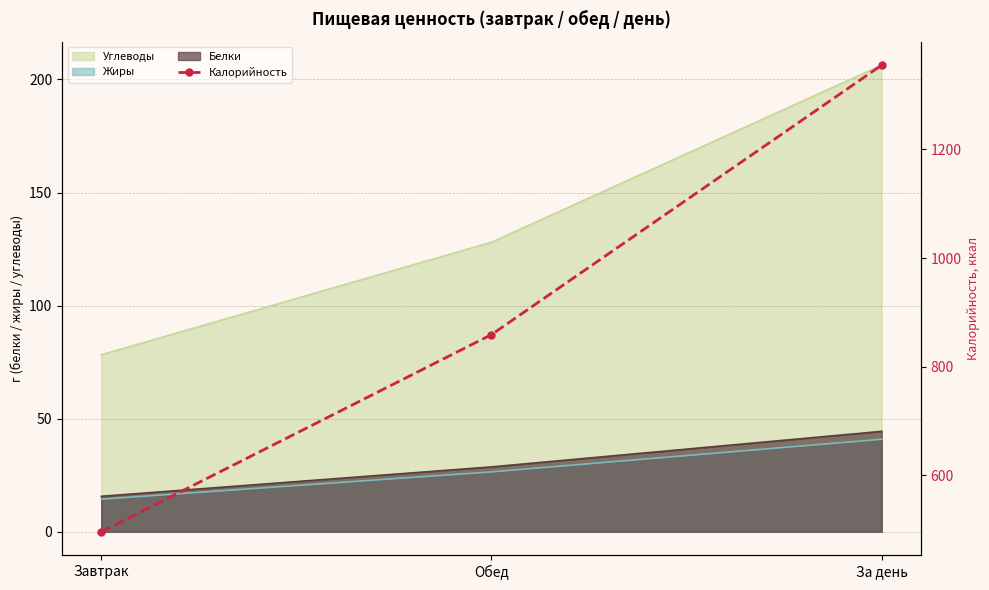

Reading left to right, transcribe all the data shown in this chart.

Завтрак=496	Обед=859	За день=1355